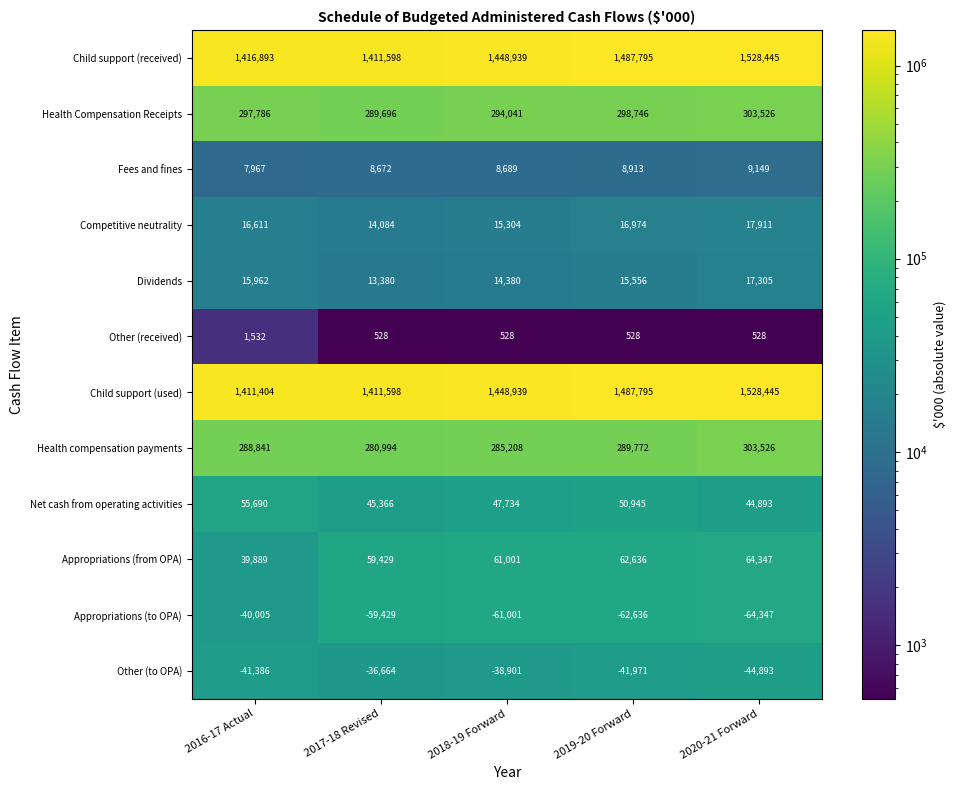

What is the sum of the Appropriations (to OPA) values at 2020-21 Forward and 2018-19 Forward?

-125348